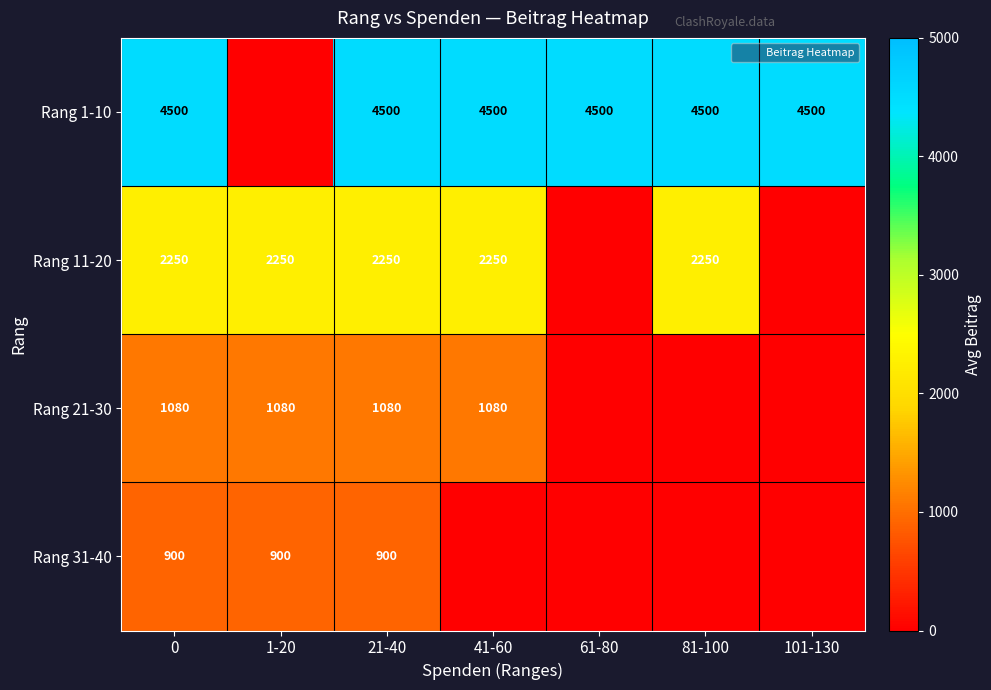

What is the total value across all series at 21-40?

8730